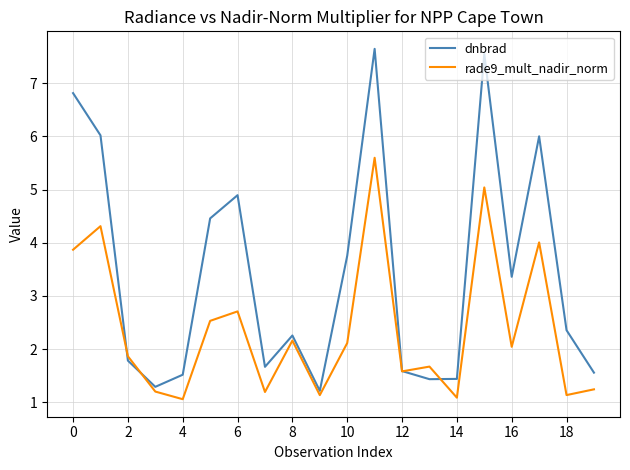

How many intersections are there between dnbrad and rade9_mult_nadir_norm?

4